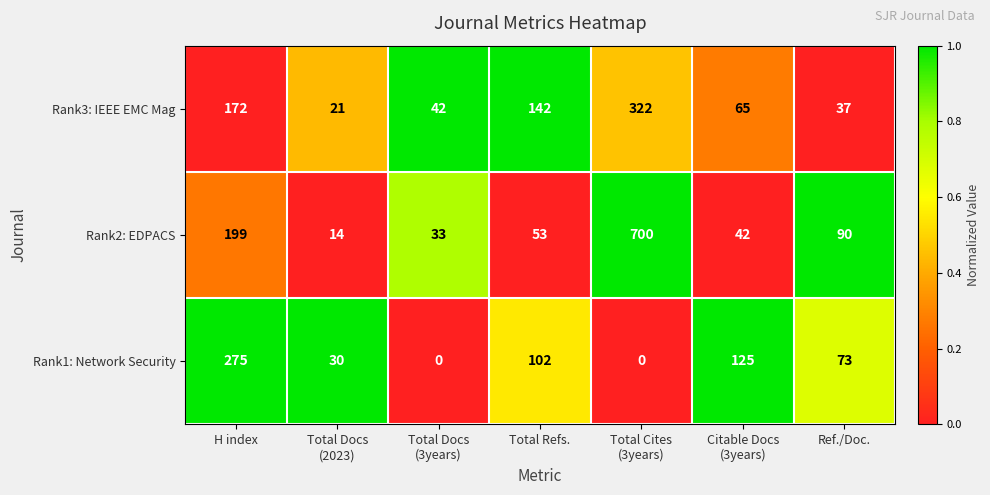

What is the difference between the maximum and second lowest values in the Rank3: IEEE EMC Mag series?

285